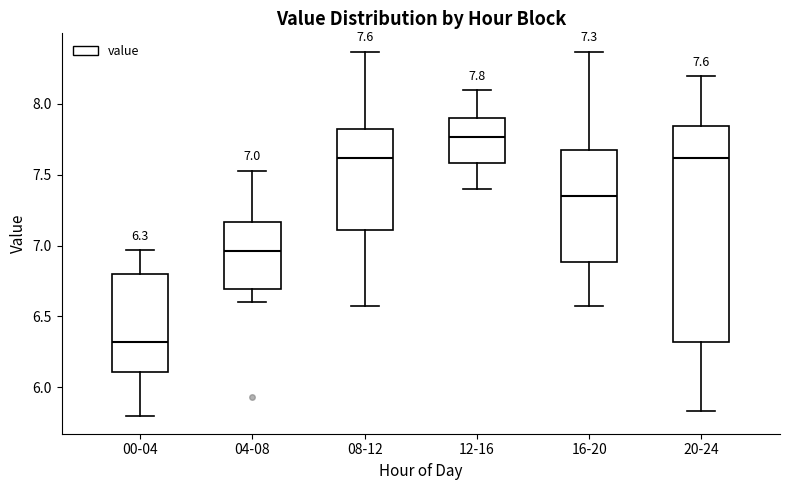

Which box has the highest median line?

12-16